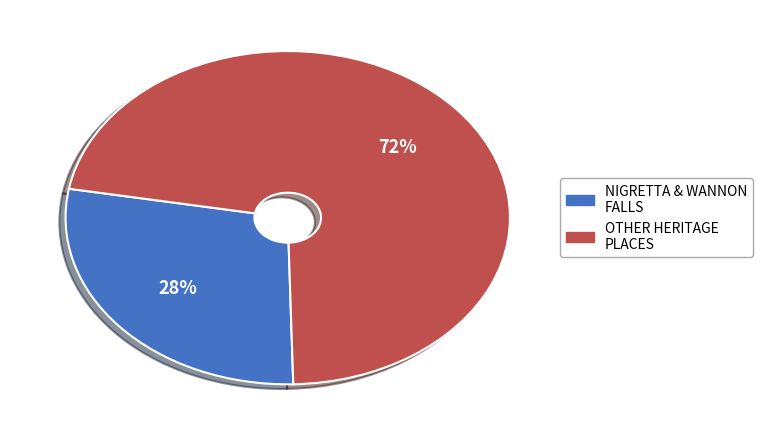

To the nearest percent, what portion does NIGRETTA & WANNON FALLS represent?

28%